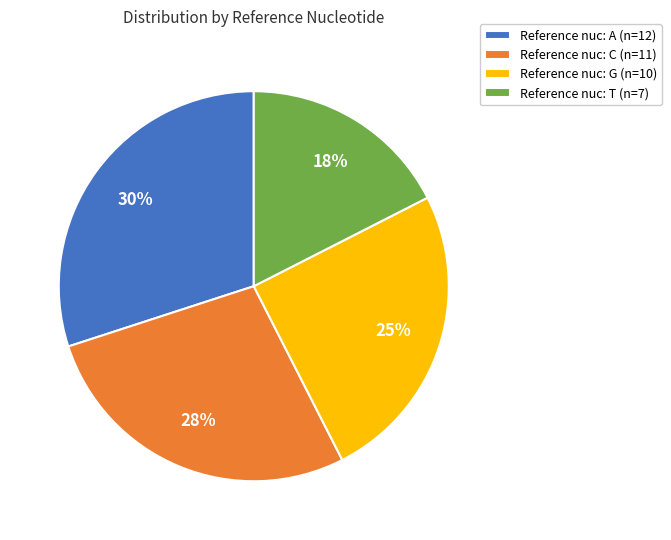

How many segments does this pie chart have?

4